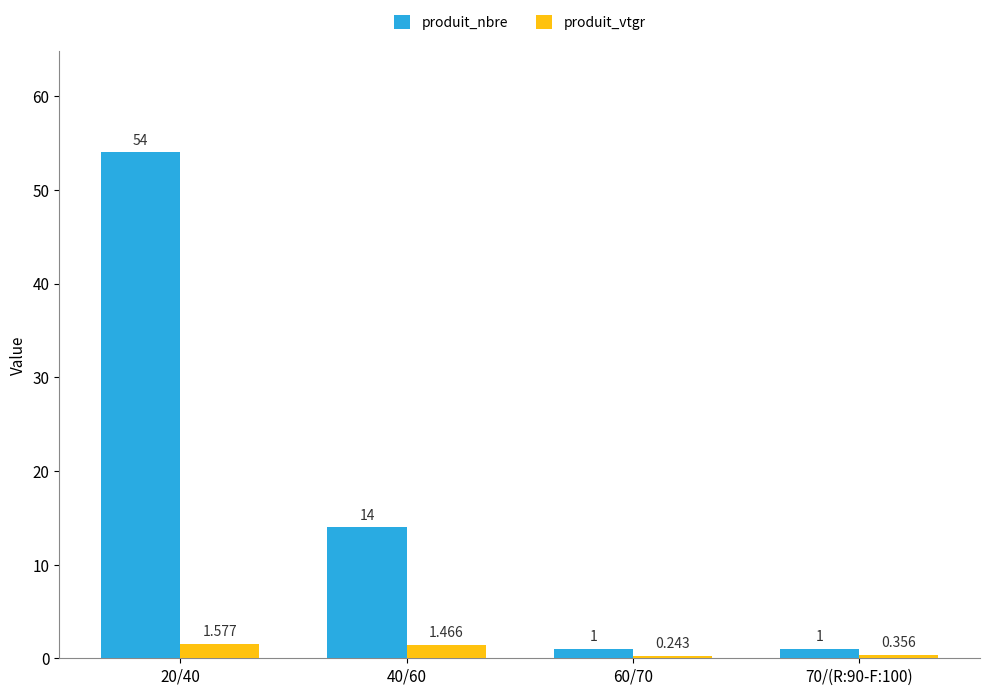

What is the label of the 2nd bar from the right?

60/70